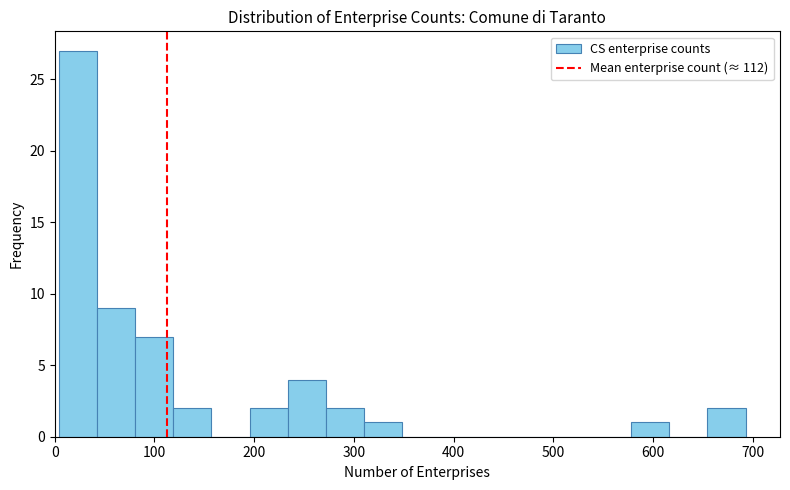

Read against the x-axis, roughly where is the centre of the tallest bar?

20